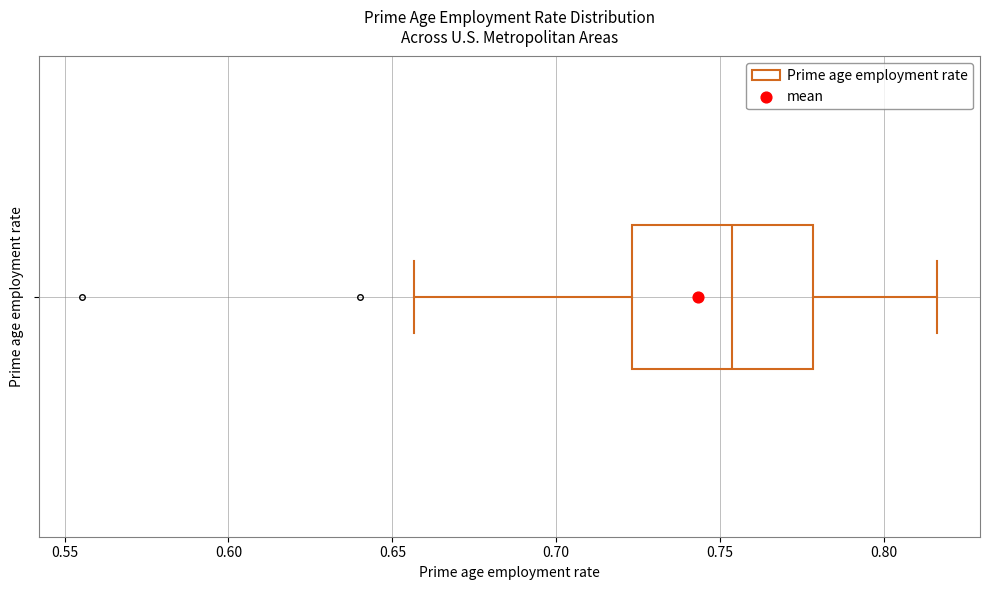

Where is the left edge of the box on the x-axis? The values are not printed on the chart, so give them approximately, as read against the axis.

0.725